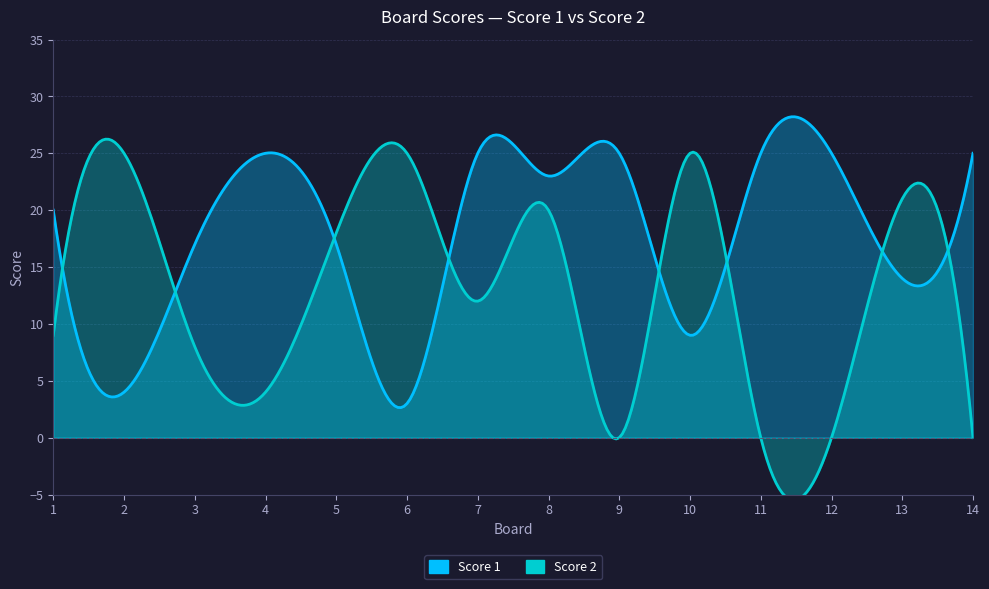

True or false: Score 1 has a value of 17 at 3.

True